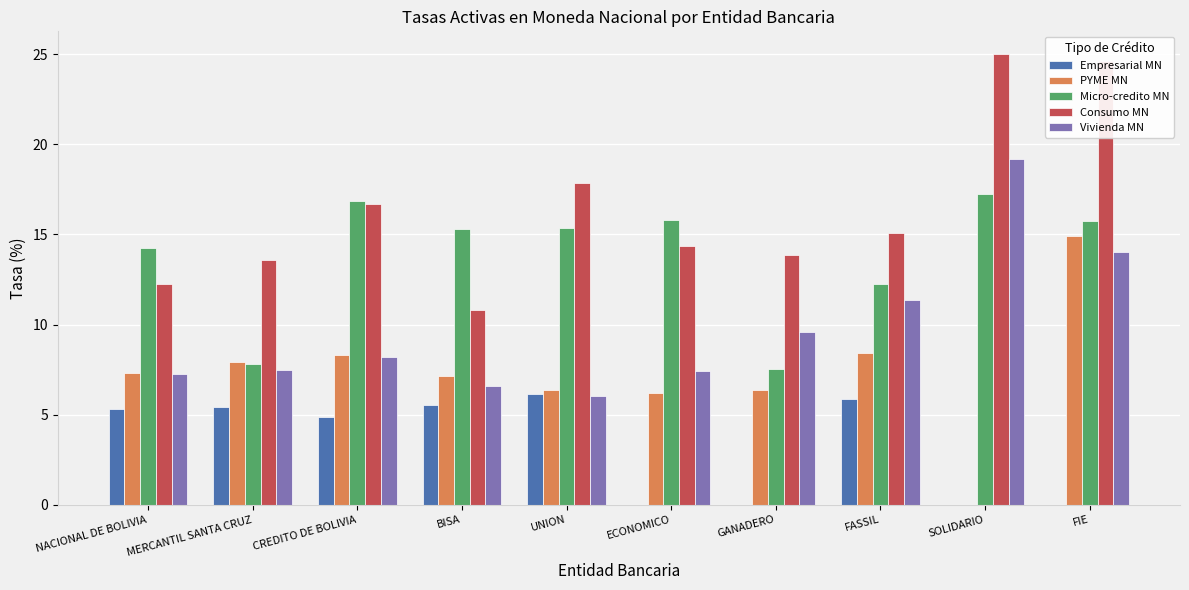

Are the bars horizontal?

No